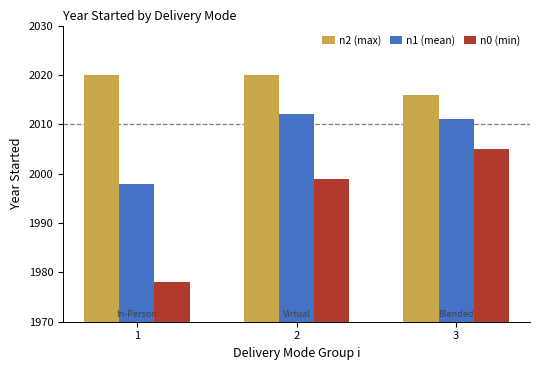

What is the value of the n1 (mean) bar at the 3rd from the left?

2011